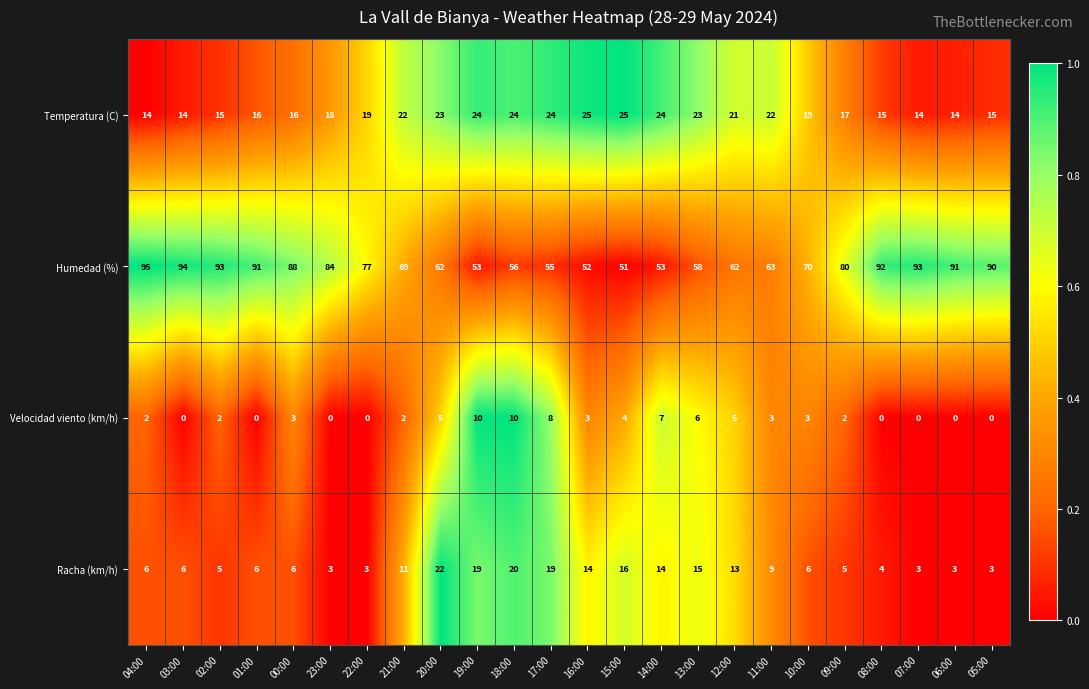

How many Velocidad viento (km/h) values are between 0 and 5?

19